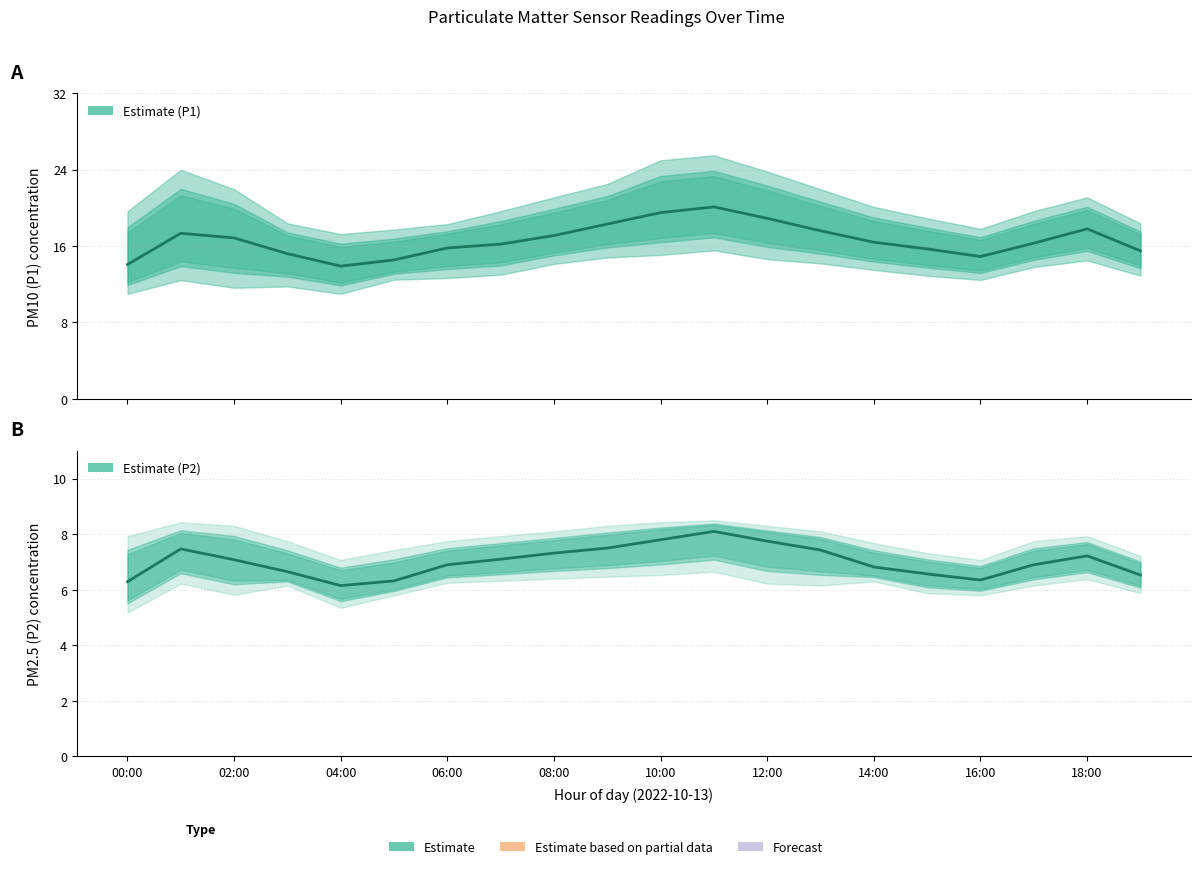

What is the approximate value of Estimate (P2) at 00:00?

6.3